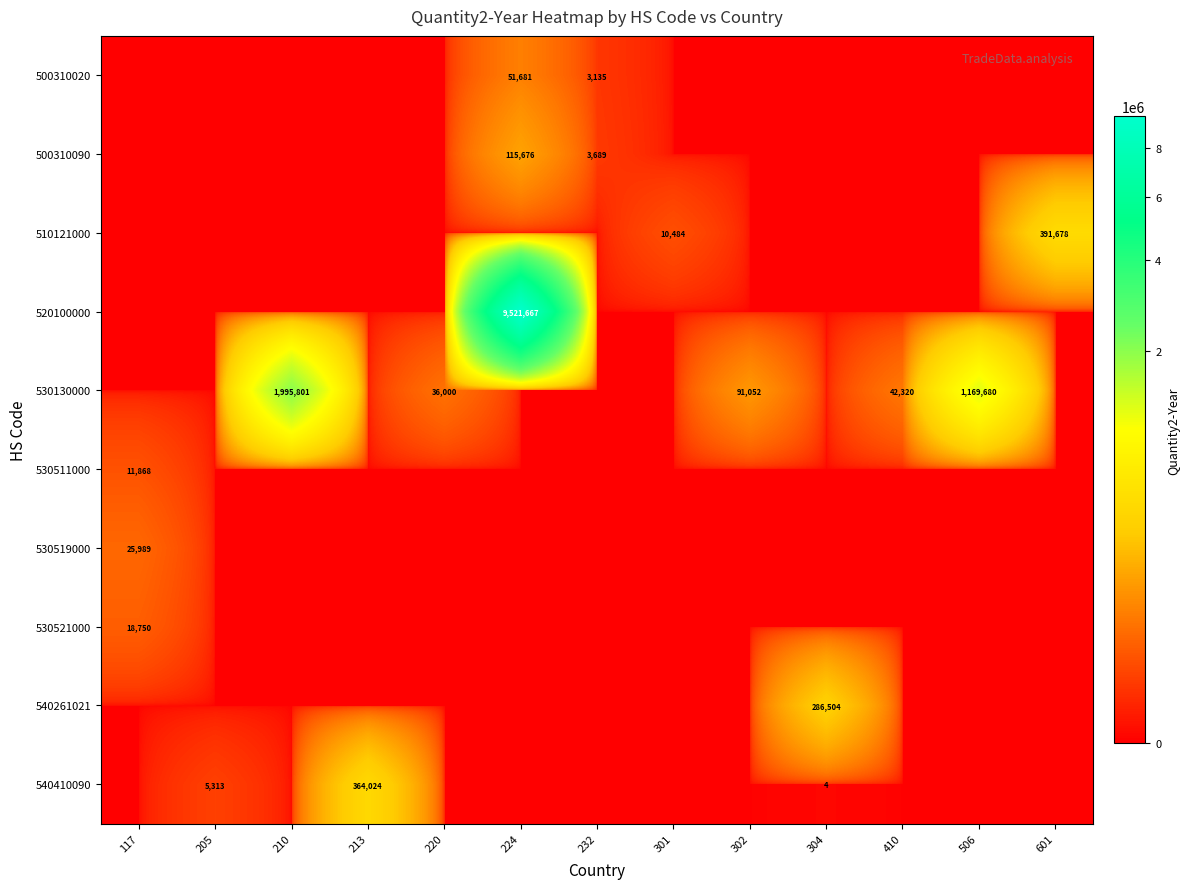

What is the difference between the highest and lowest values at 220?

36000